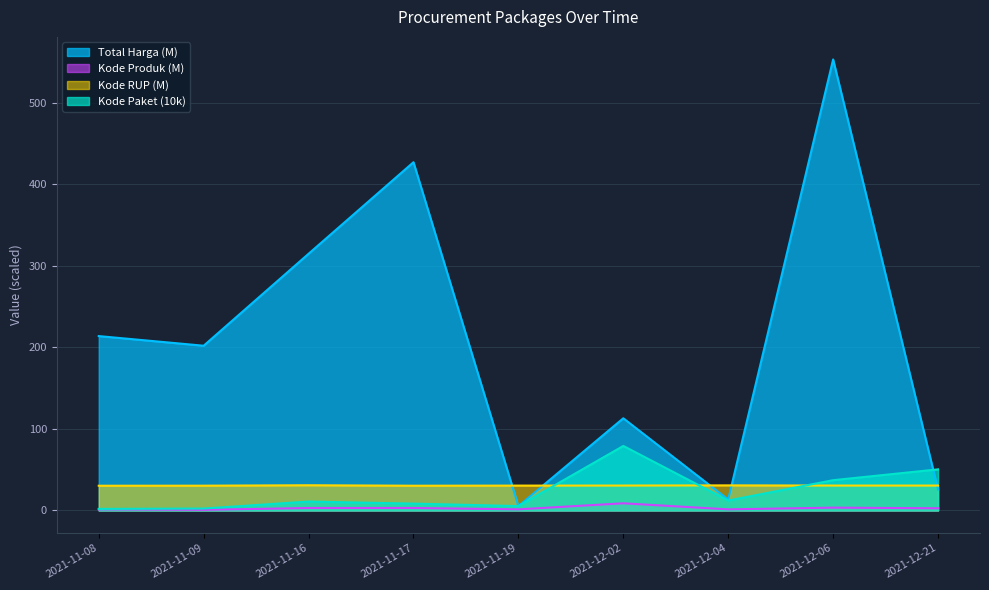

What is the sum of all Total Harga values?

1868.1